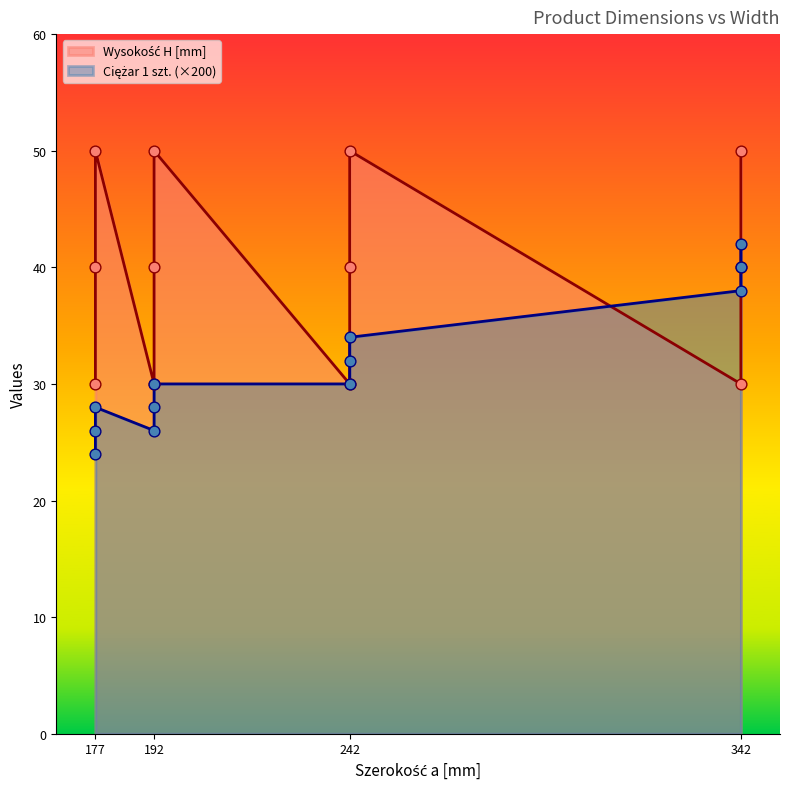

What is the total value across all series at 242?

60.0